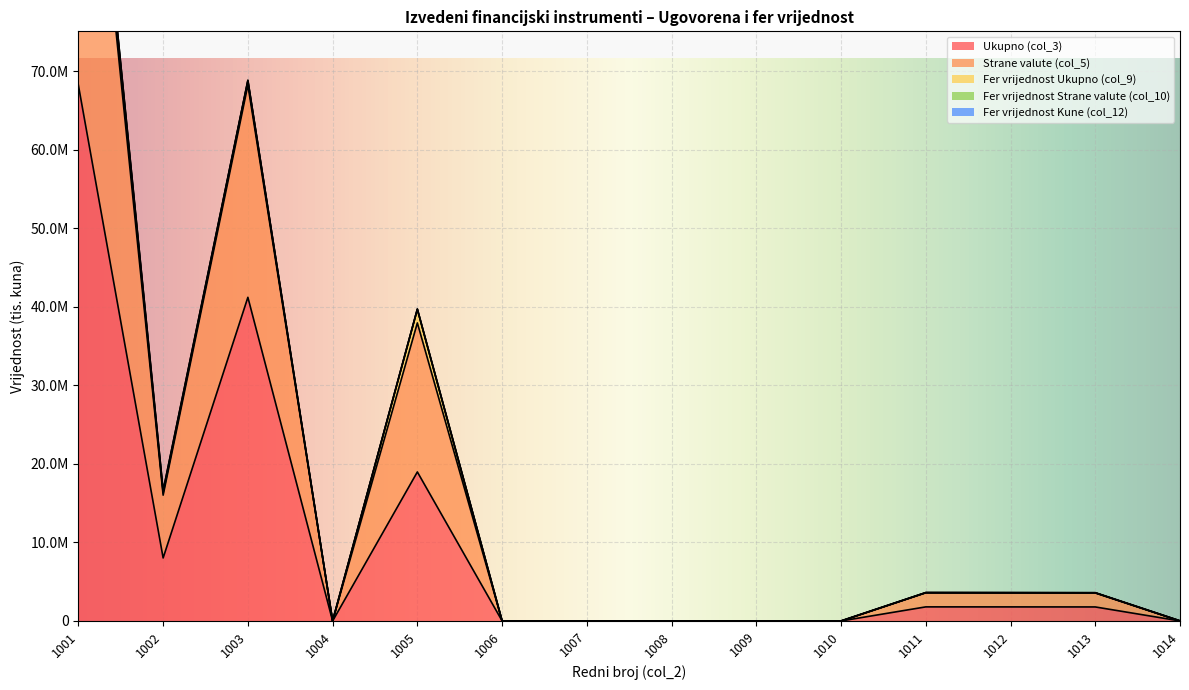

What is the value of the Fer vrijednost Strane valute (col_10) point at the 12th from the left?

11952